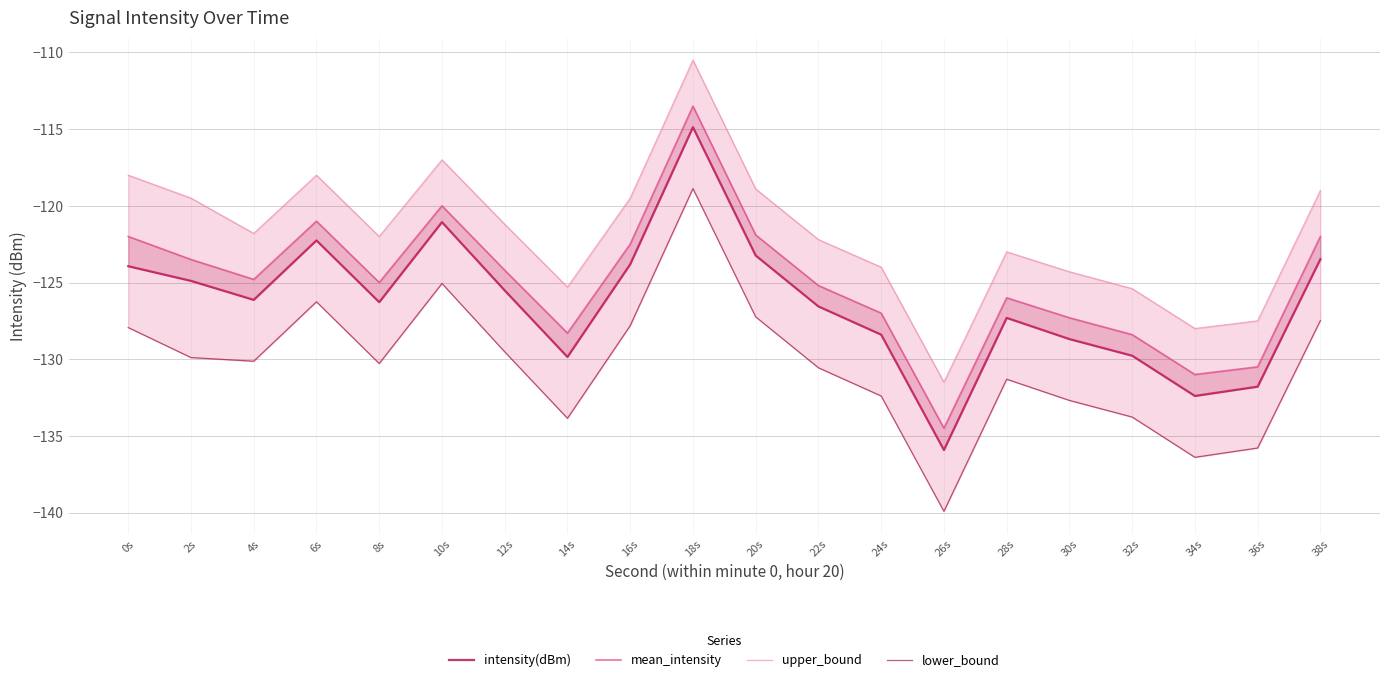

True or false: lower_bound has a value of -131.3 at 28s.

True